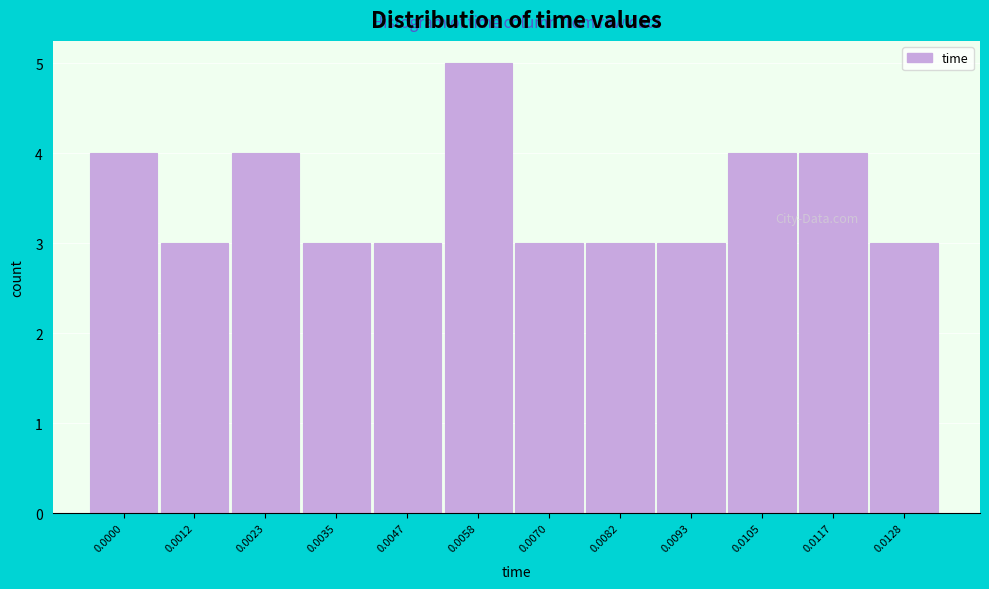

Reading left to right, what are all the values shown in this chart?

4	3	4	3	3	5	3	3	3	4	4	3